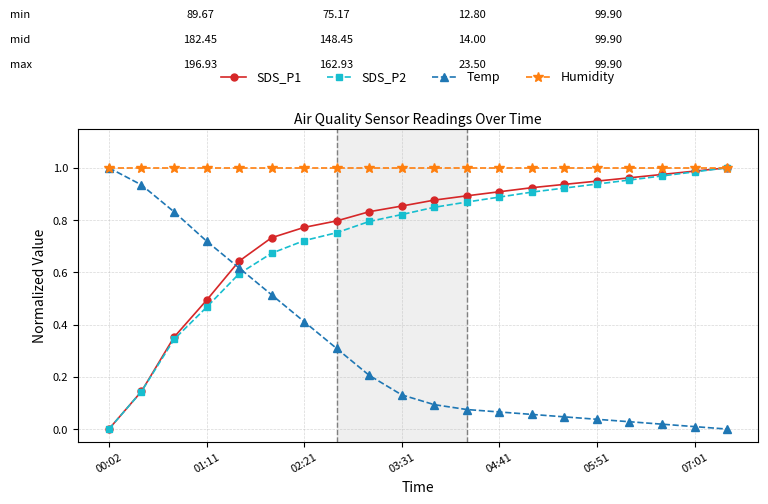

How many lines are shown in the chart?

4